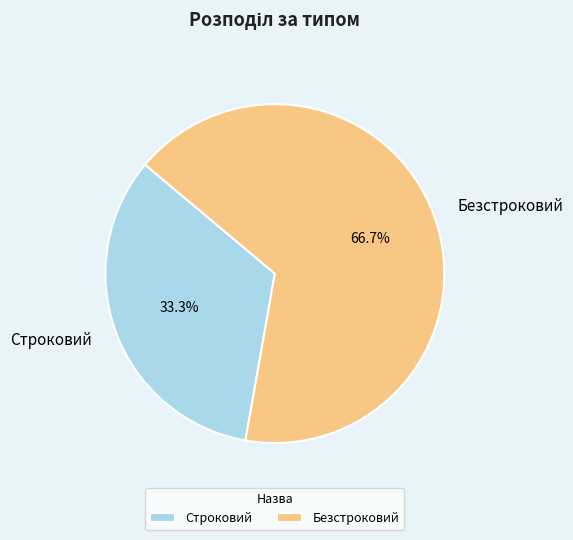

To the nearest percent, what is the difference between the largest and smallest slice percentages?

33%